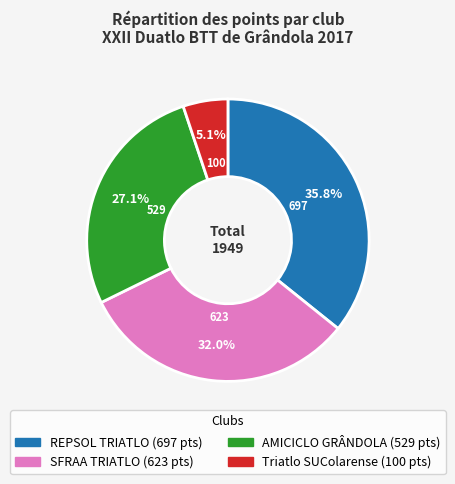

To the nearest percent, what is the difference between the largest and smallest slice percentages?

31%